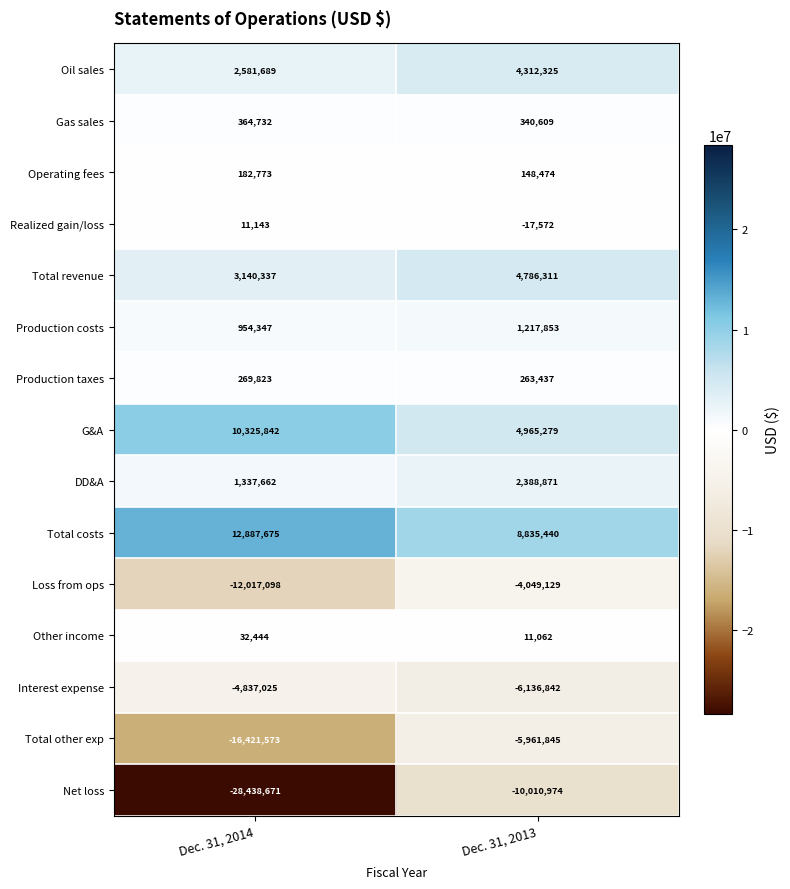

Between Dec. 31, 2014 and Dec. 31, 2013, which series saw the biggest shift?

Net loss